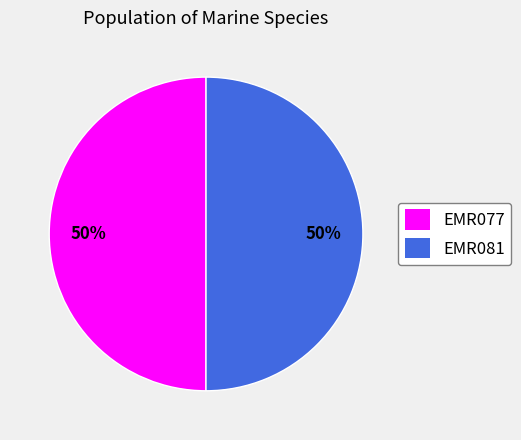

True or false: EMR077 accounts for 64% of the total.

False